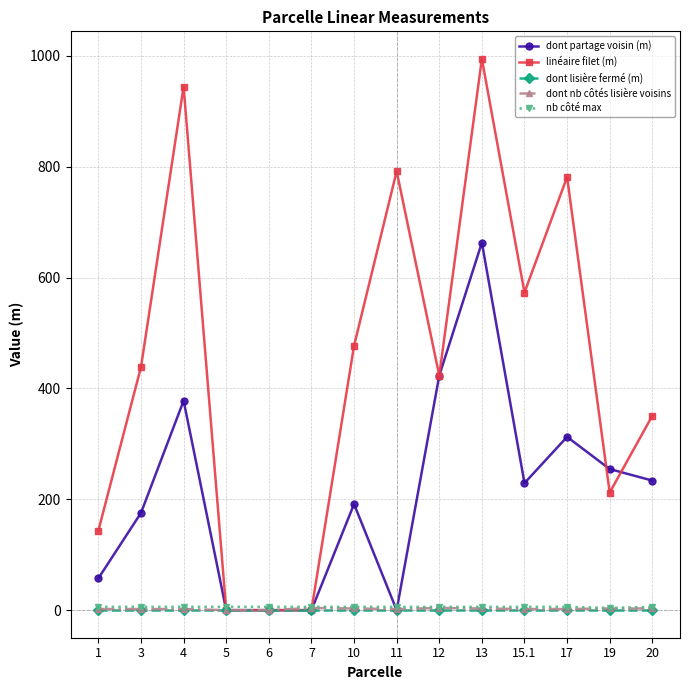

At which category does dont partage voisin (m) reach its first local peak?

4